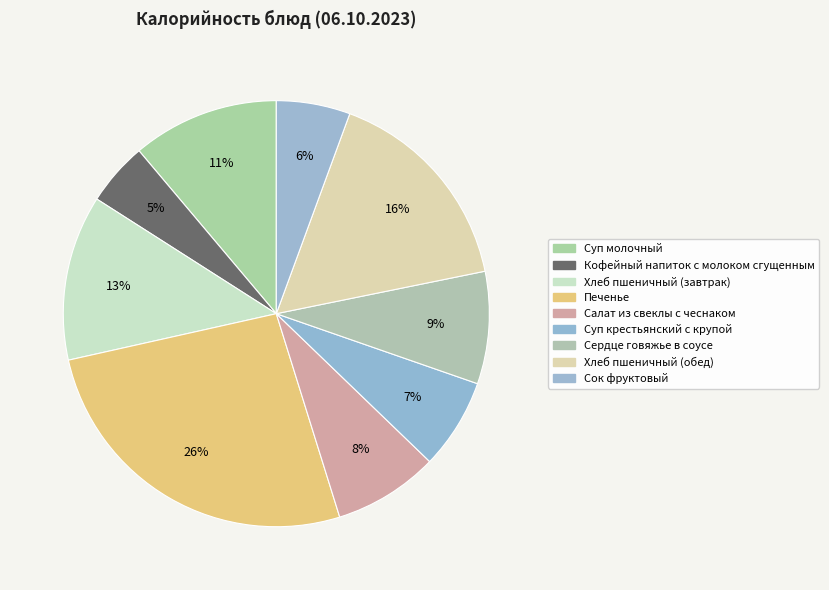

What is the ratio of the value at Сок фруктовый to the value at Суп крестьянский с крупой?

0.8